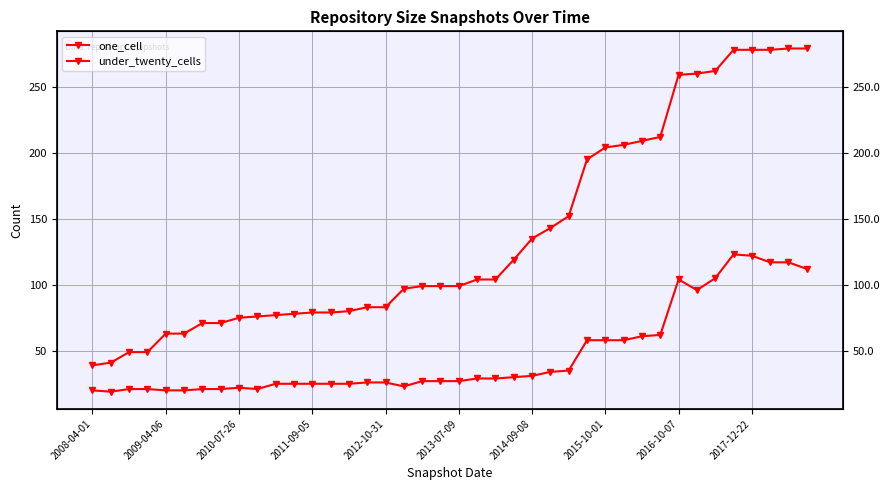

What are all the series names shown in the legend?

one_cell, under_twenty_cells